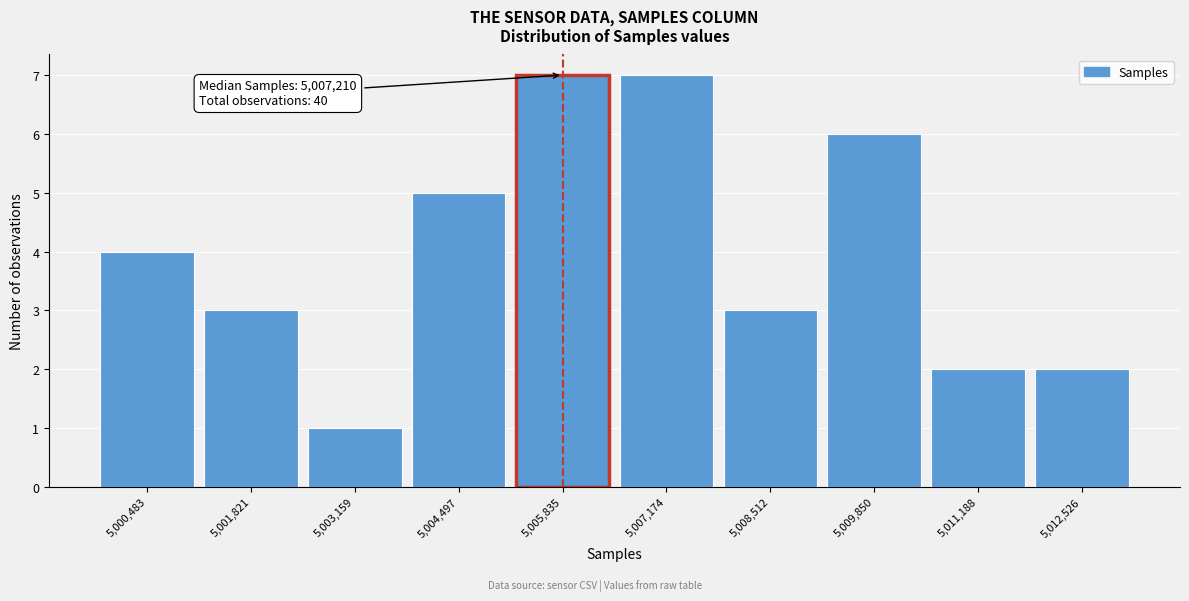

Reading left to right, list all the values displayed in this chart.

4	3	1	5	7	7	3	6	2	2